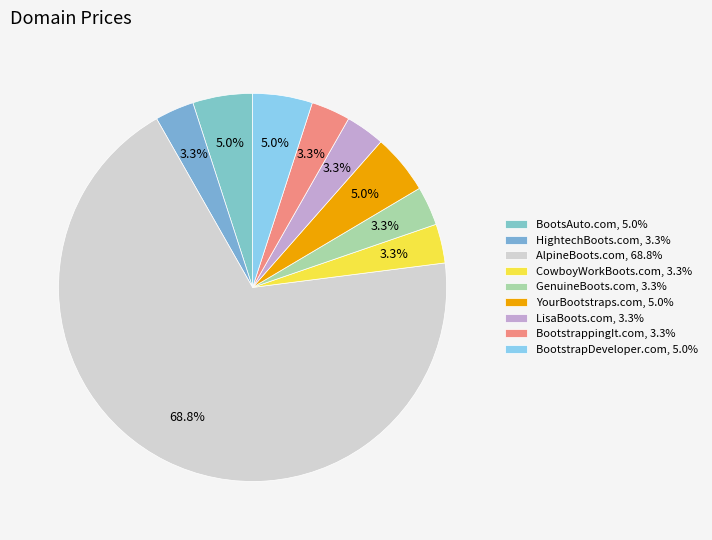

Which category accounts for the majority?

AlpineBoots.com